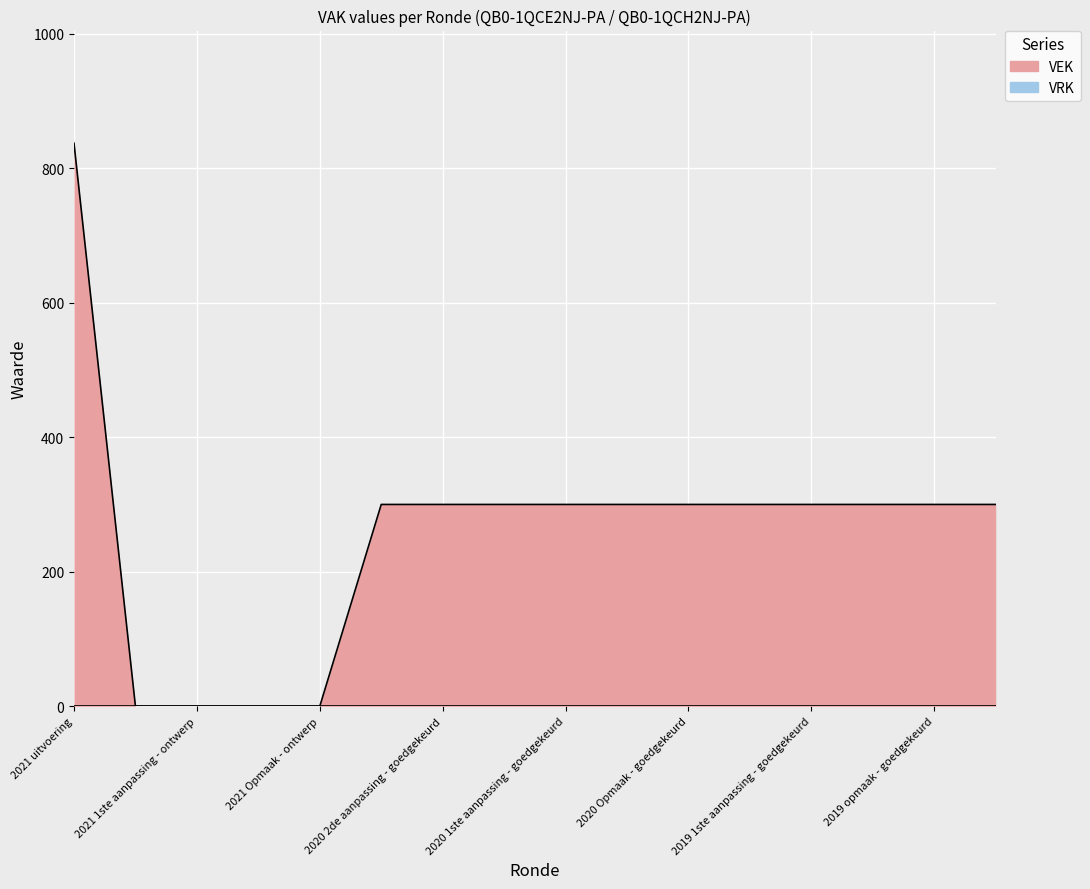

What is the maximum value shown in the chart?

837